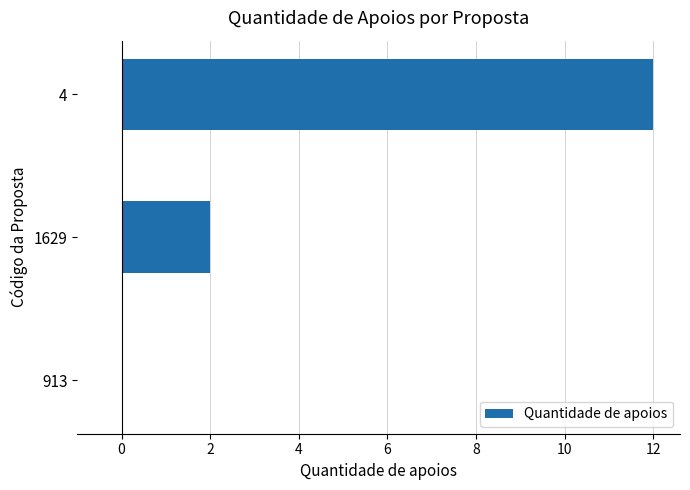

What is the sum of all values?

14